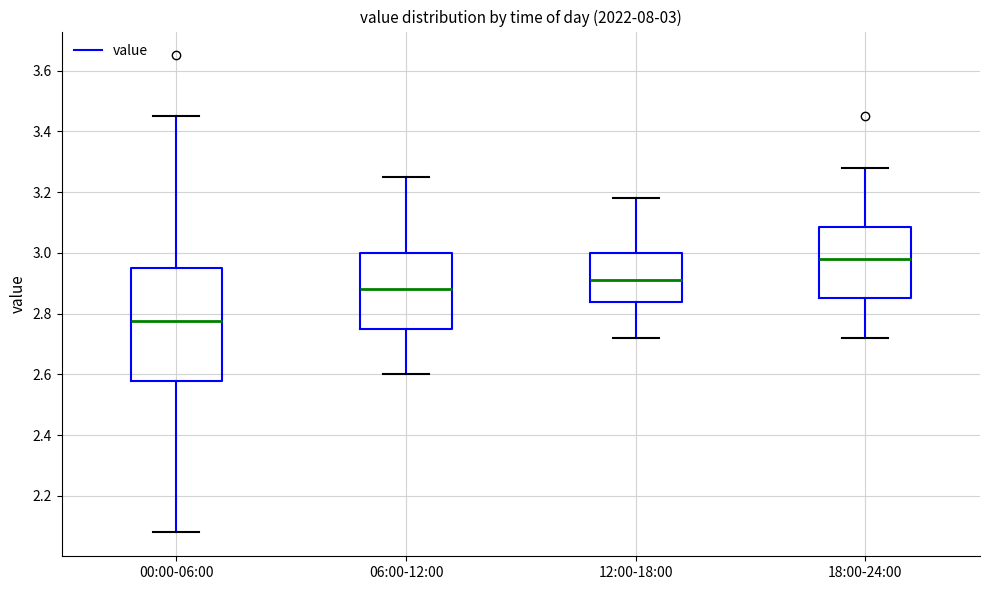

Comparing the boxes themselves (not the whiskers), which one is the tallest?

00:00-06:00